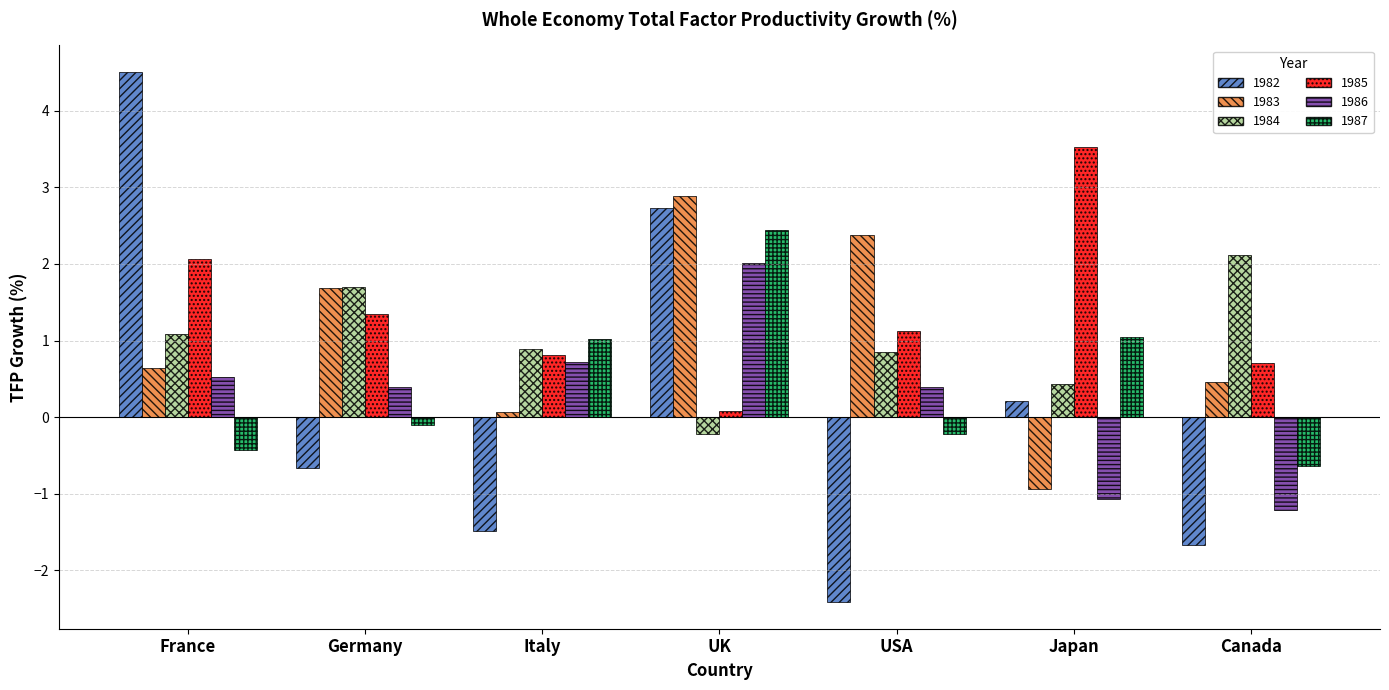

What is the value of the 1982 bar at the 1st from the left?

4.5